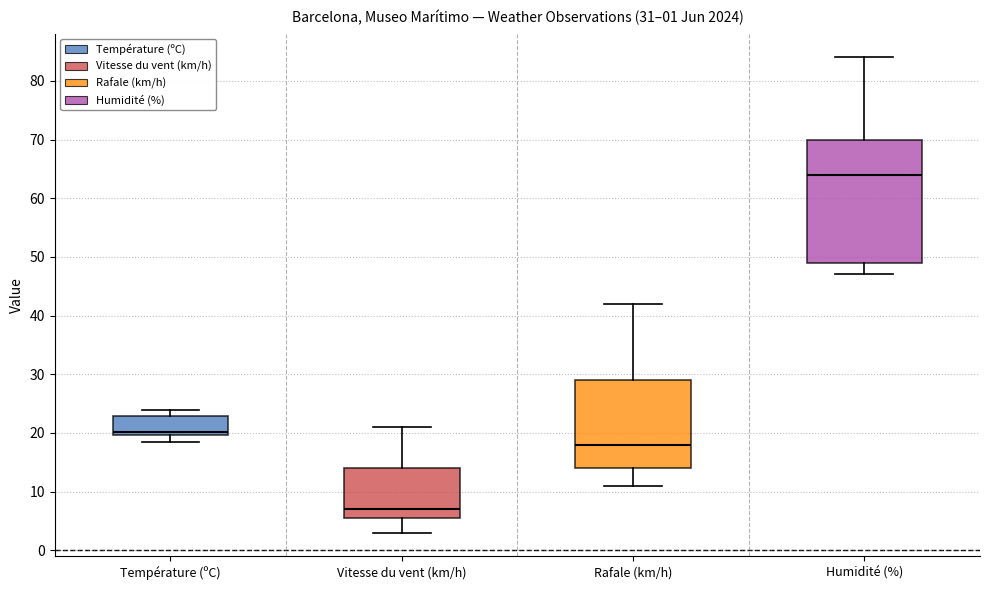

Which box's median line is the lowest?

Vitesse du vent (km/h)